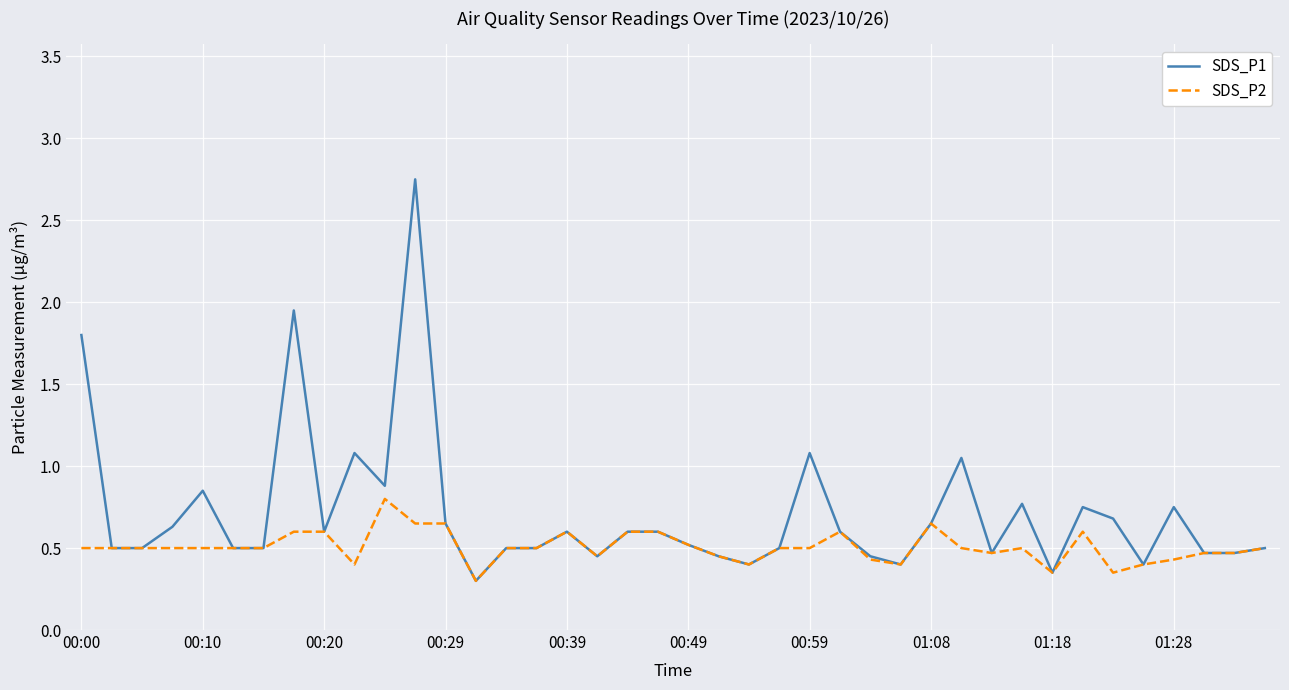

List the series in order of their peak value, highest first.

SDS_P1, SDS_P2